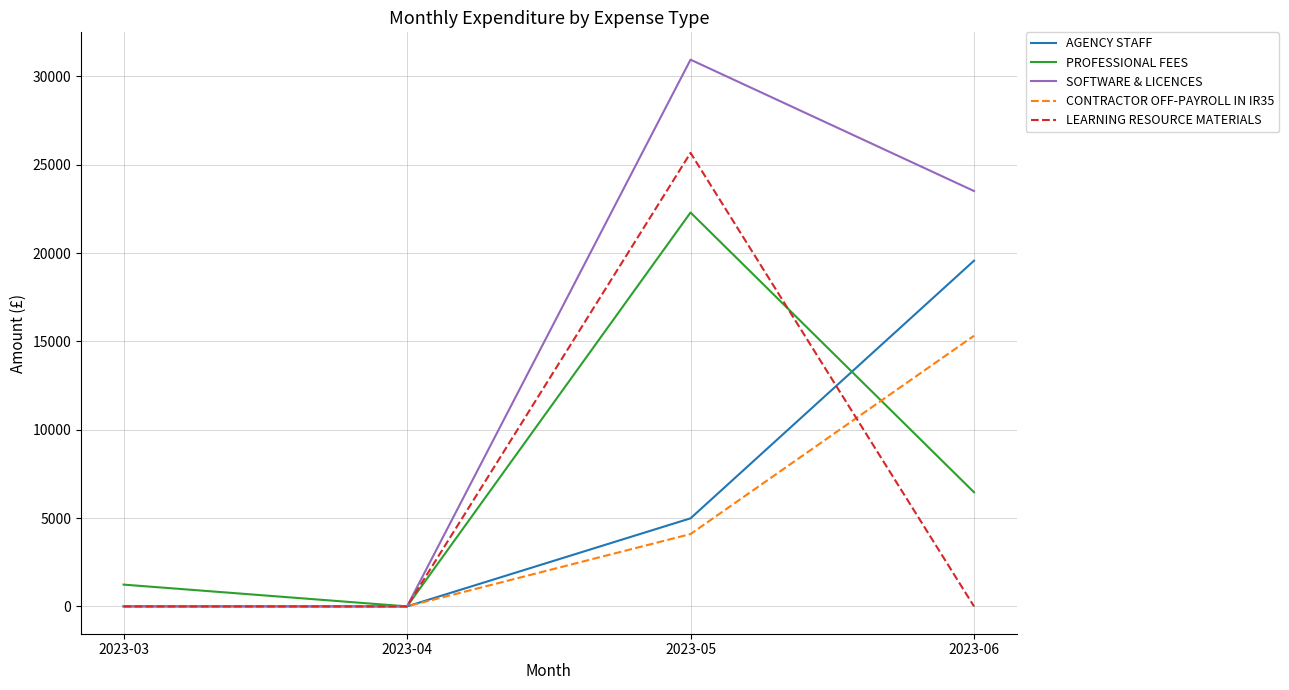

Rank the series by their maximum value, from lowest to highest.

CONTRACTOR OFF-PAYROLL IN IR35, AGENCY STAFF, PROFESSIONAL FEES, LEARNING RESOURCE MATERIALS, SOFTWARE & LICENCES